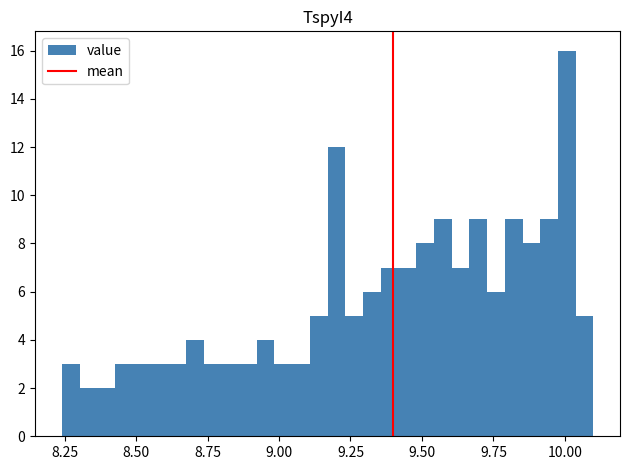

Around what value on the x-axis is the tallest bar? Give the approximate position of its centre, as read against the axis.

10.00